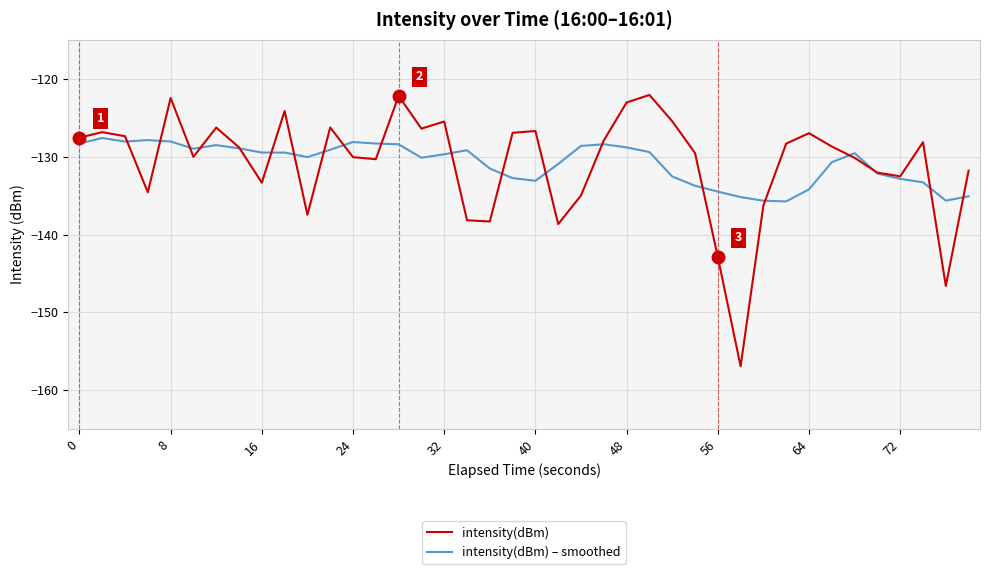

Which series has the largest range (max minus min)?

intensity(dBm)